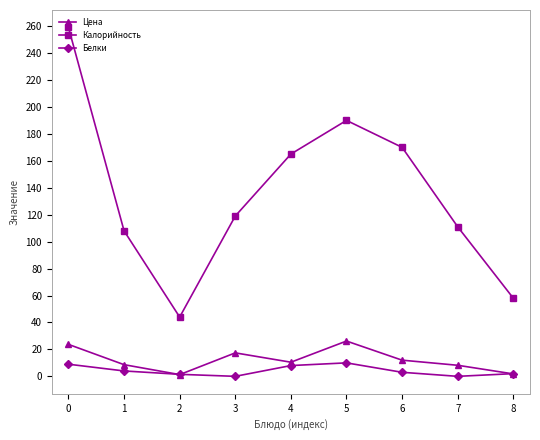

True or false: Калорийность and Цена cross at least once.

False